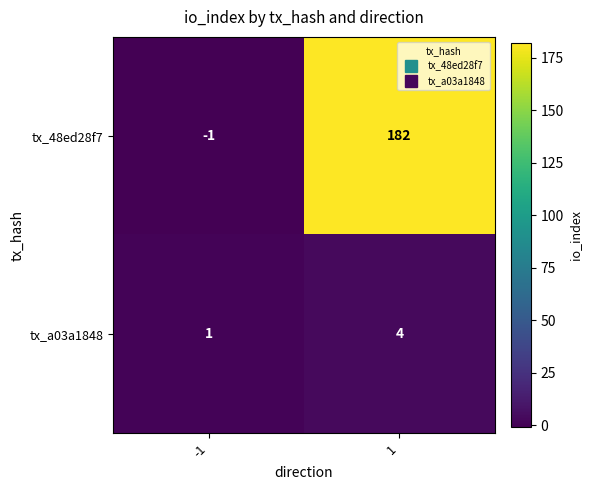

The value of tx_a03a1848 at 1 is 7. True or false?

False